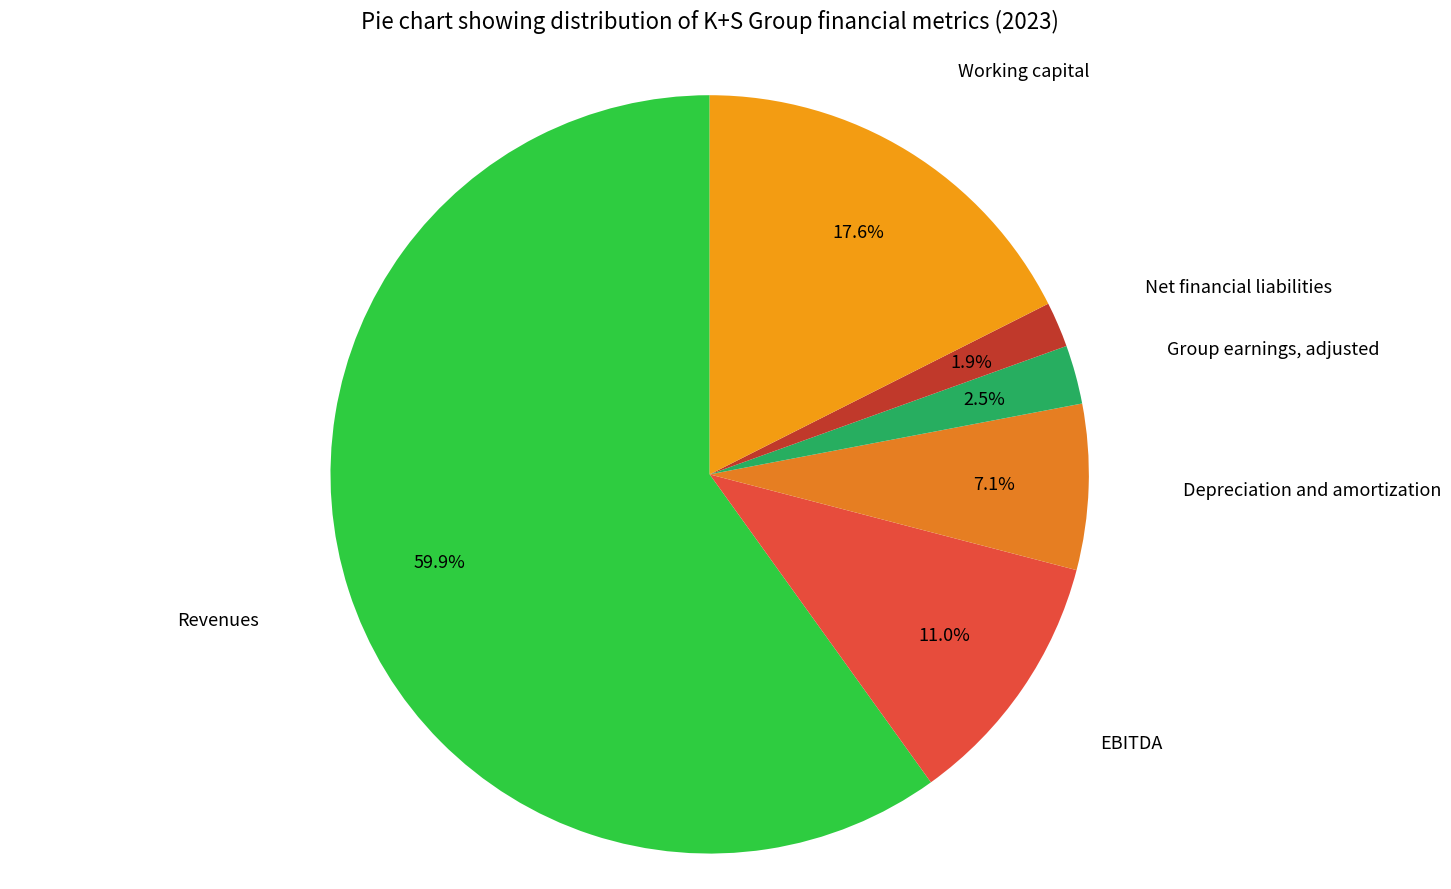

Rank the categories by value from lowest to highest.

Net financial liabilities, Group earnings, adjusted, Depreciation and amortization, EBITDA, Working capital, Revenues